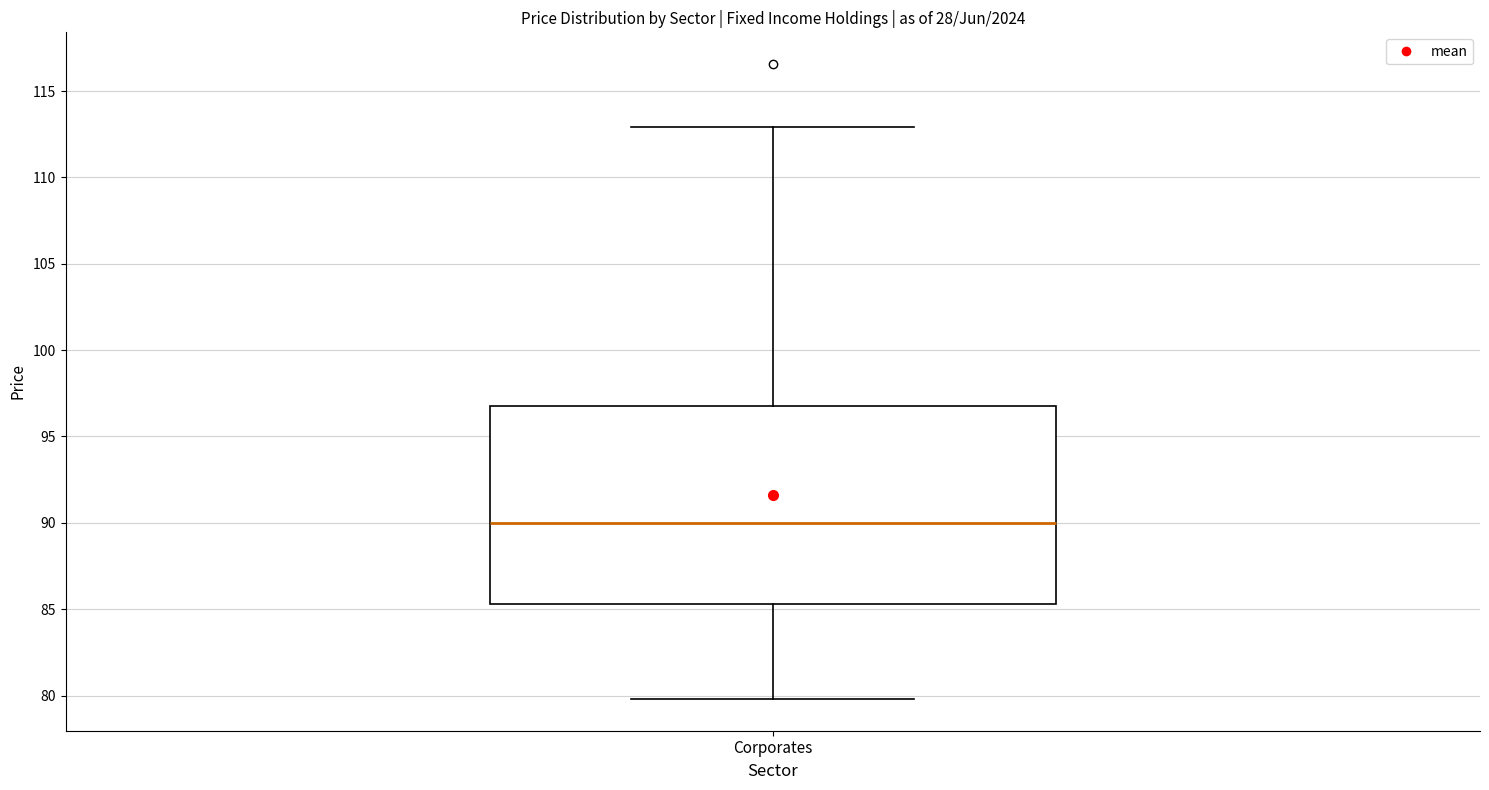

Transcribe this box plot: give where the median line is, the range the box spans, and where the two whiskers end, as read against the y-axis. The values are not printed on the chart, so give them approximately, as read against the axis.

median 90.0, box 85.5 to 97.0, whiskers 80.0 to 113.0